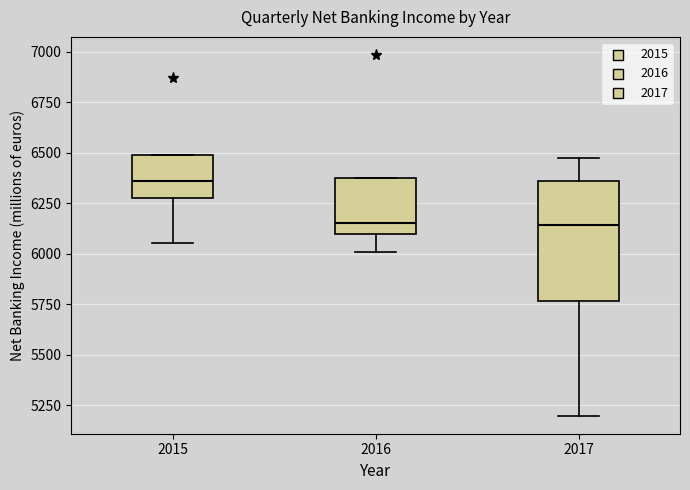

Where does the median line of the box at x = 2017 sit on the y-axis? The values are not printed on the chart, so give them approximately, as read against the axis.

6150